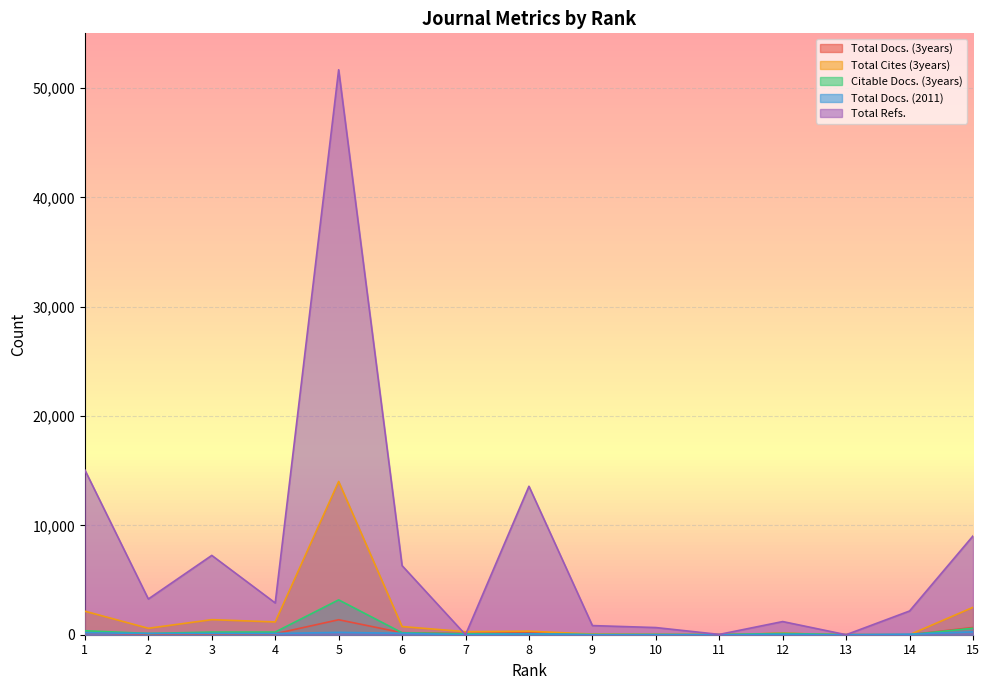

What is the spread (max minus min) of values at 3?

7192